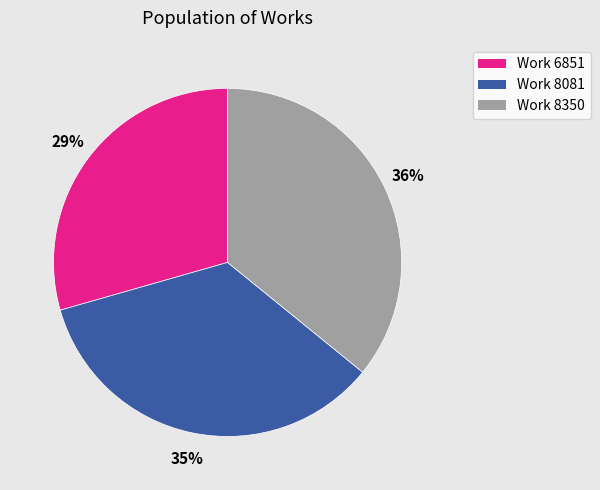

The Work 6851 slice represents 16% of the pie. True or false?

False